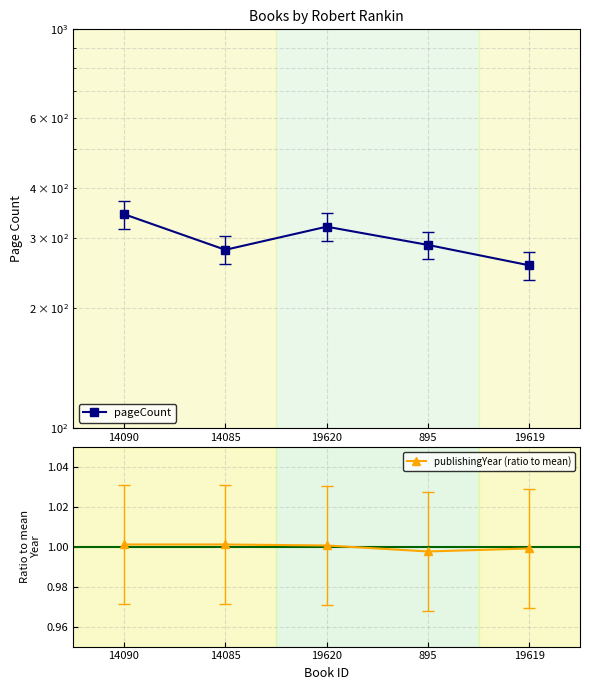

What is the sum of all pageCount values?

1488.0